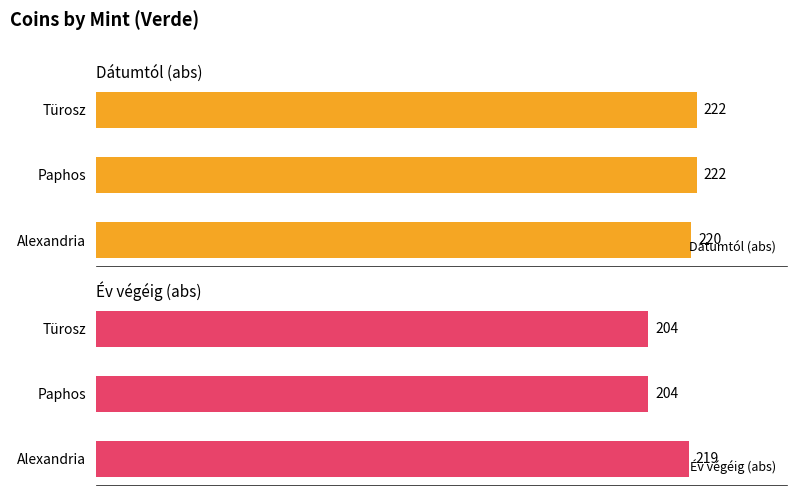

At which label is Dátumtól (abs) closest to 221?

Alexandria